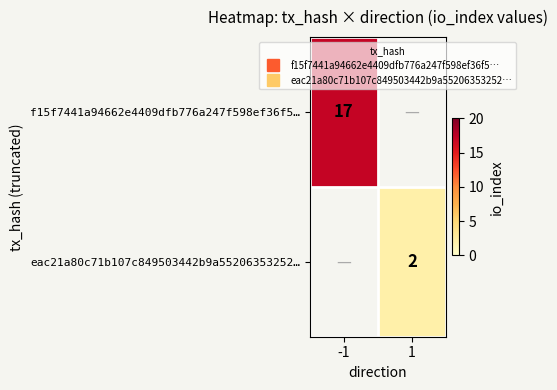

What is the smallest value displayed?

2.0